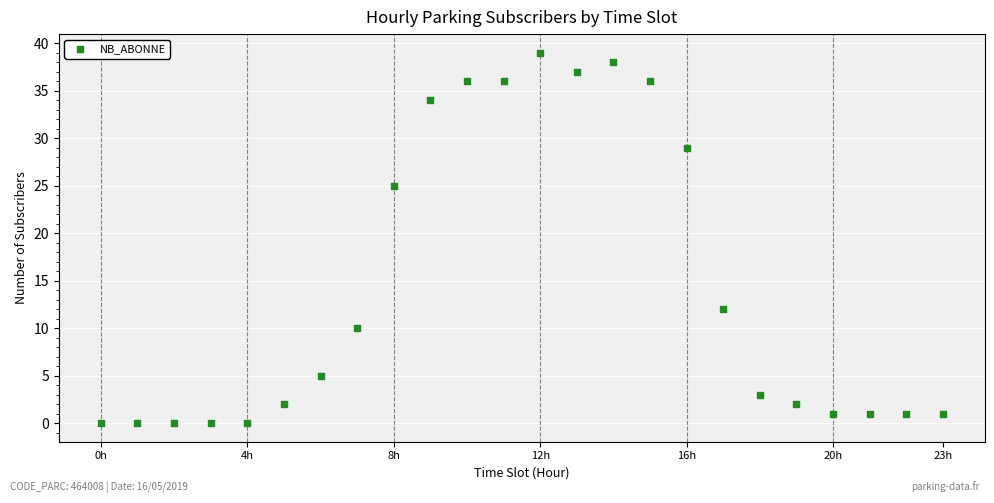

What Y value in the scatter plot is closest to 19?

25